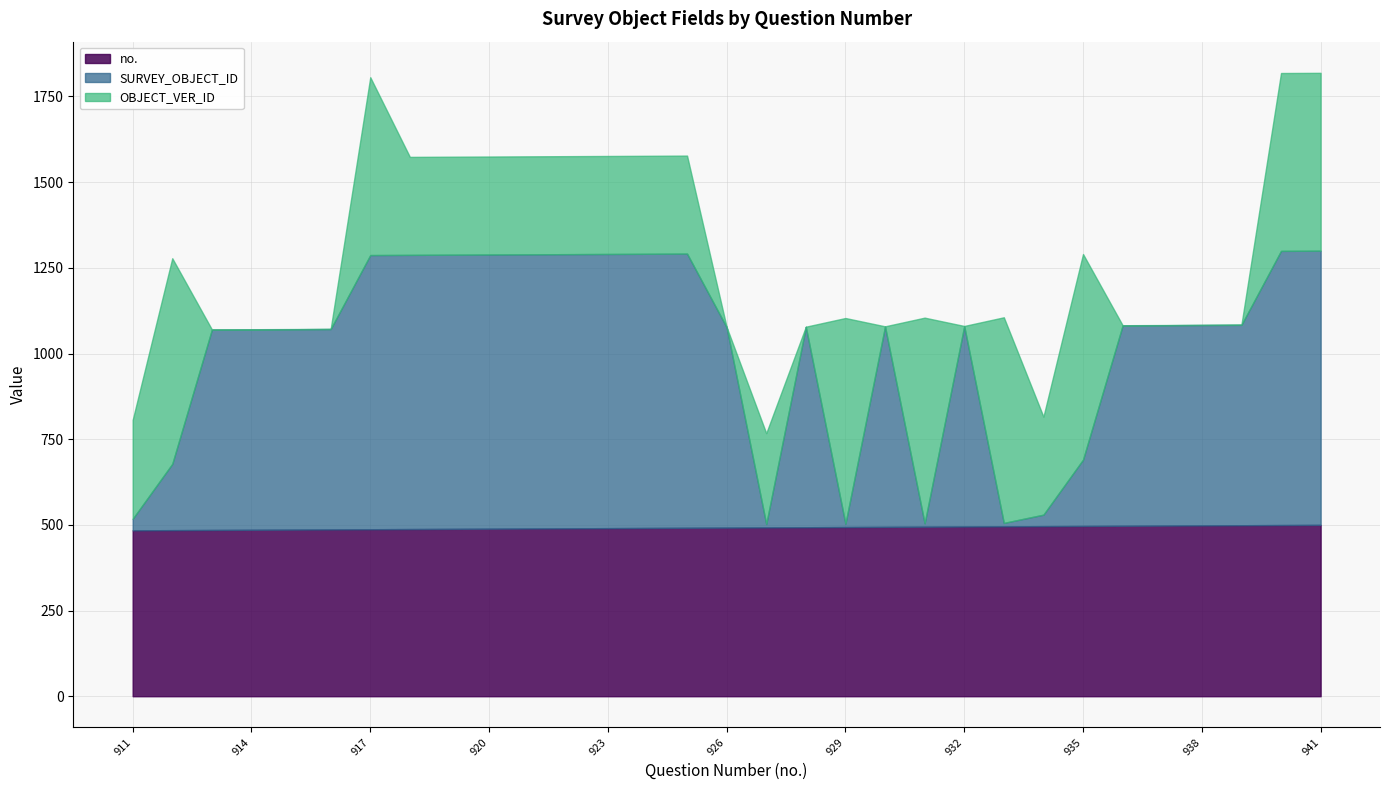

The value of no. at 923 is 222.5. True or false?

False